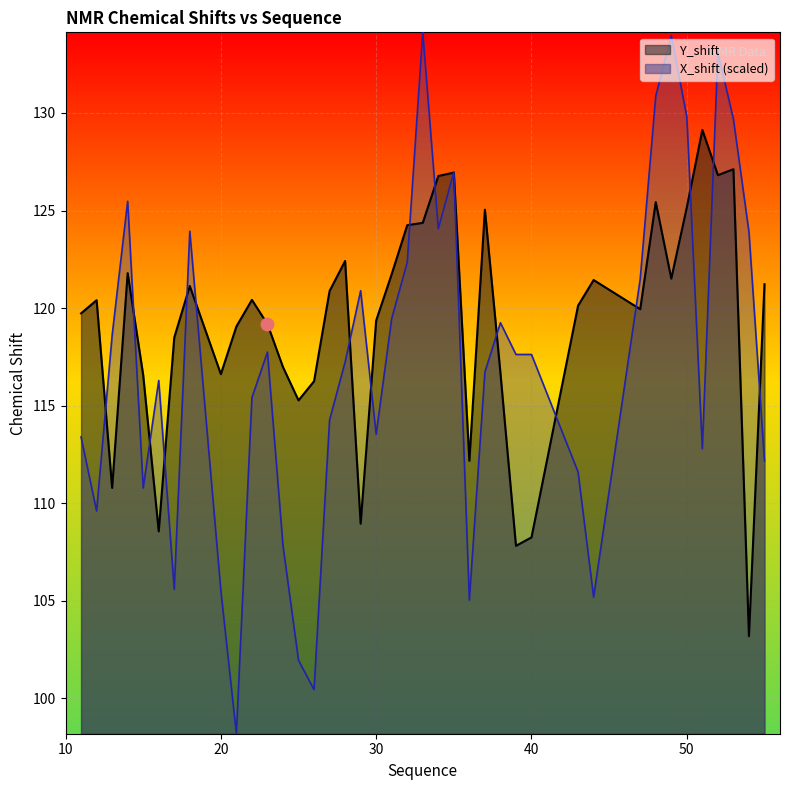

What is the maximum value for X_shift?

134.1